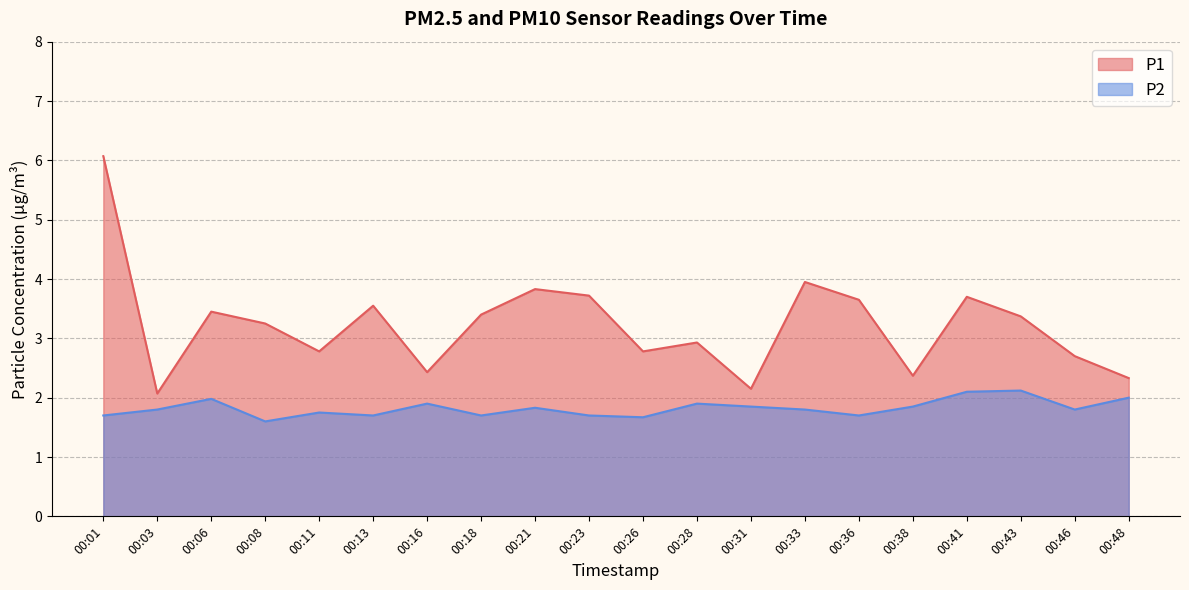

Is the value of P1 at 00:28 greater than the value of P2 at 00:48?

Yes